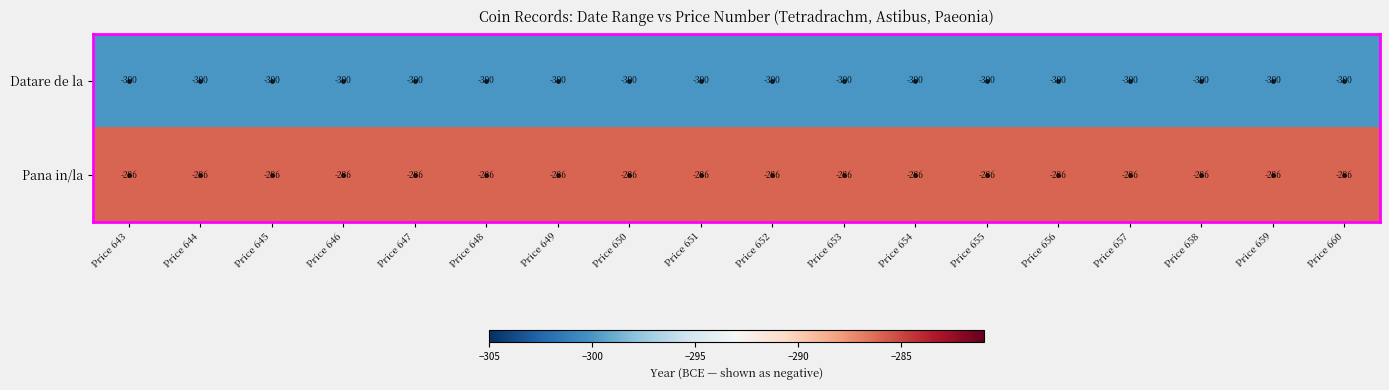

What is the highest value of the Pana in/la series?

-286